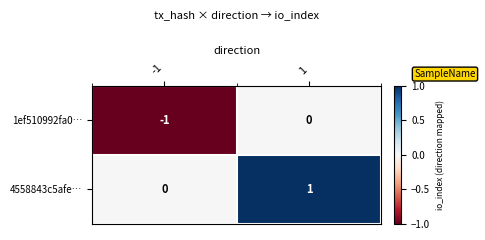

Reading right to left, transcribe all the data shown in this chart.

1ef510992fa0…: 1=0	-1=-1
4558843c5afe…: 1=1	-1=0